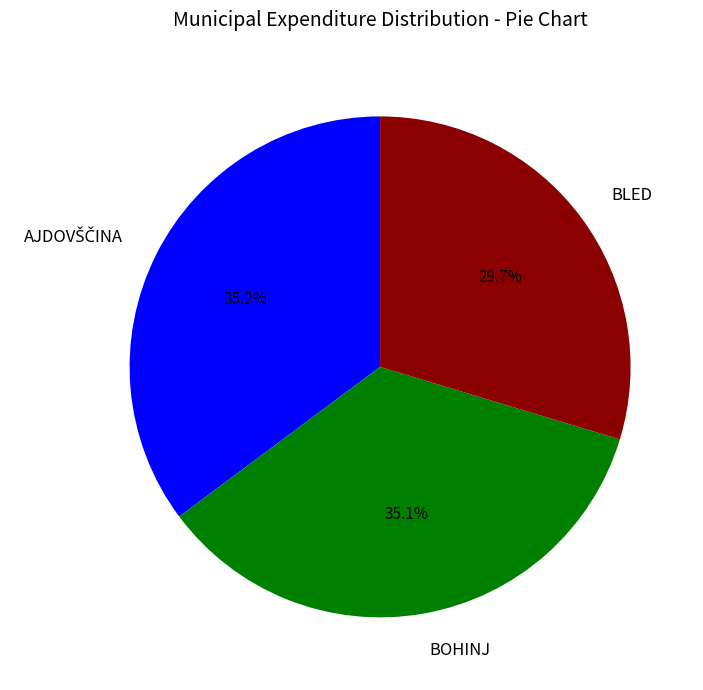

What portion of the pie excludes BLED?

70.3%